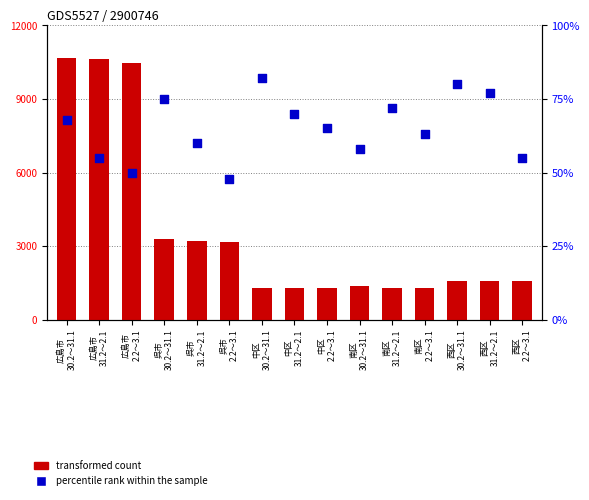

Is the value of transformed count at 南区
30.2～31.1 greater than the value of percentile rank within the sample at 広島市
31.2～2.1?

Yes